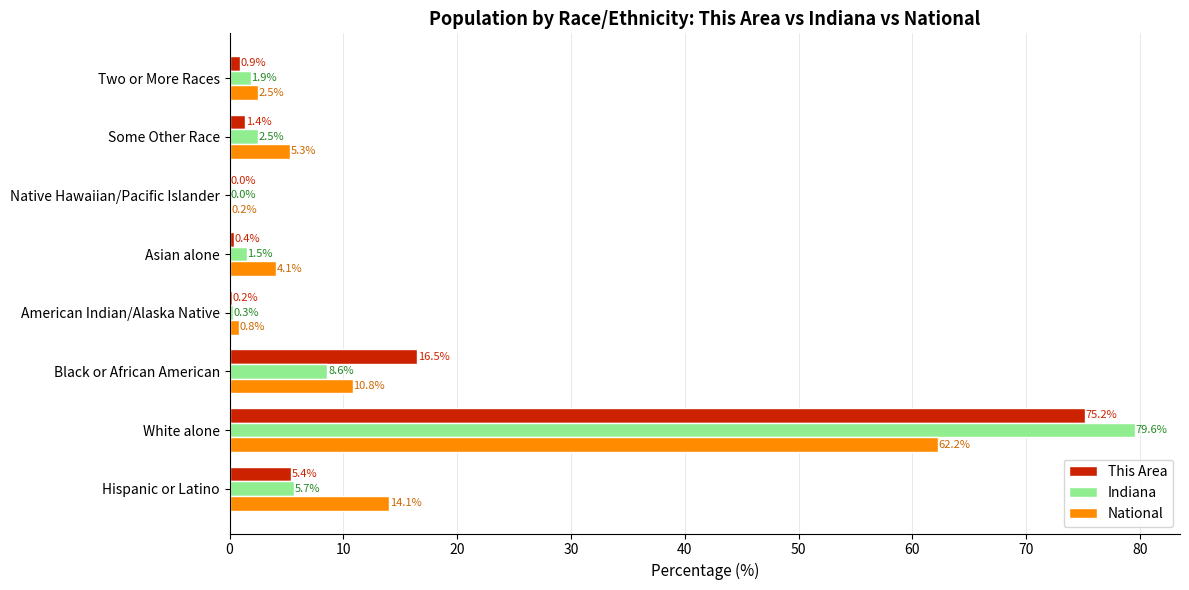

Which series changed the most between American Indian/Alaska Native and Asian alone?

National